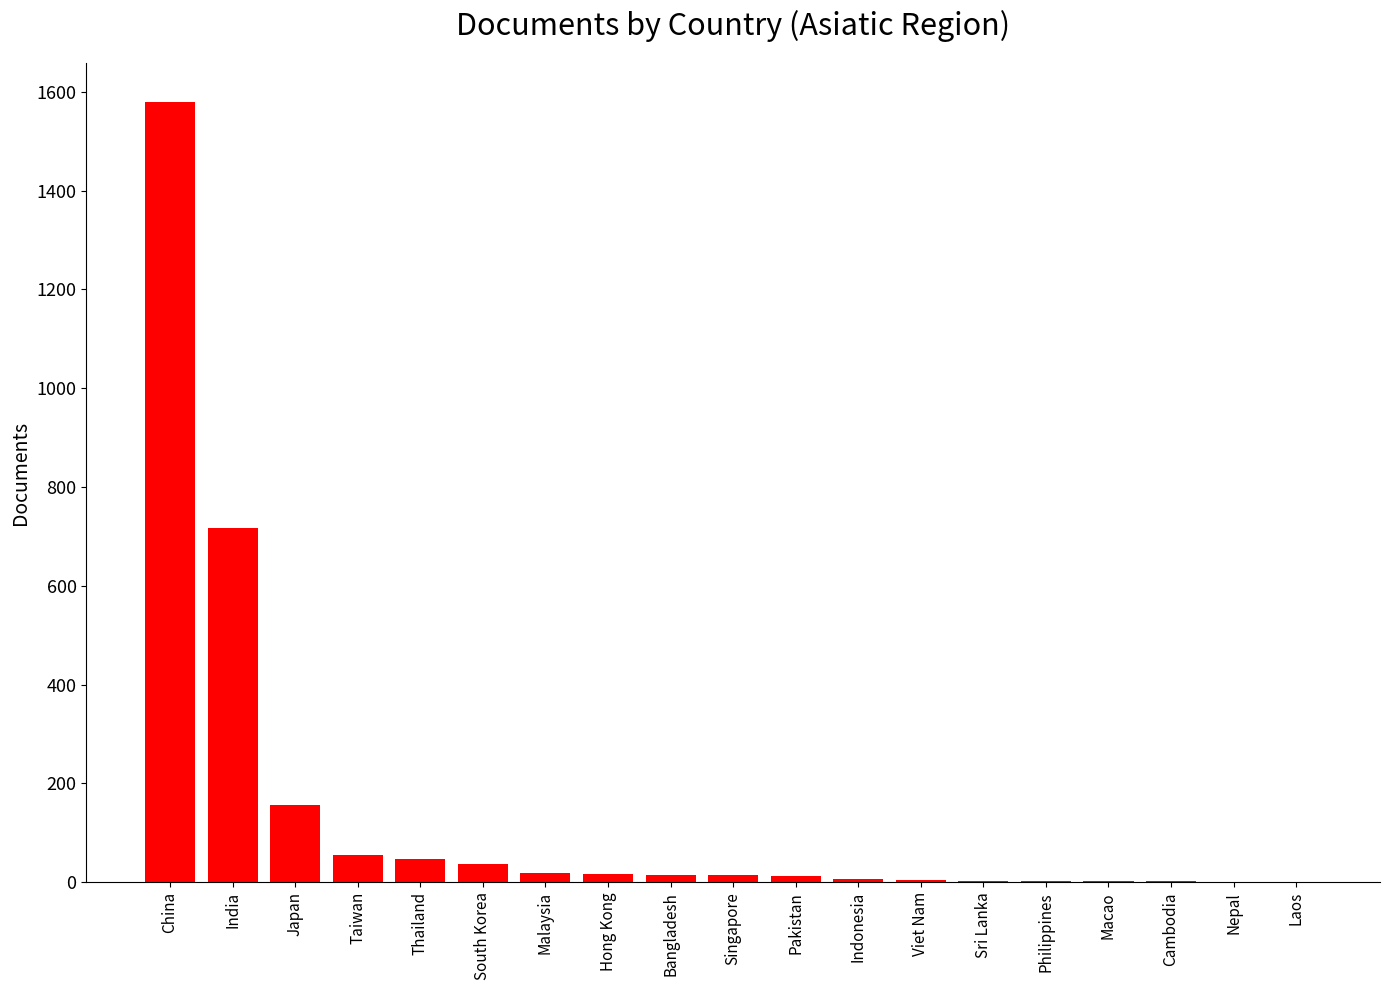

What is the ratio of the value at Viet Nam to the value at Sri Lanka?

1.7